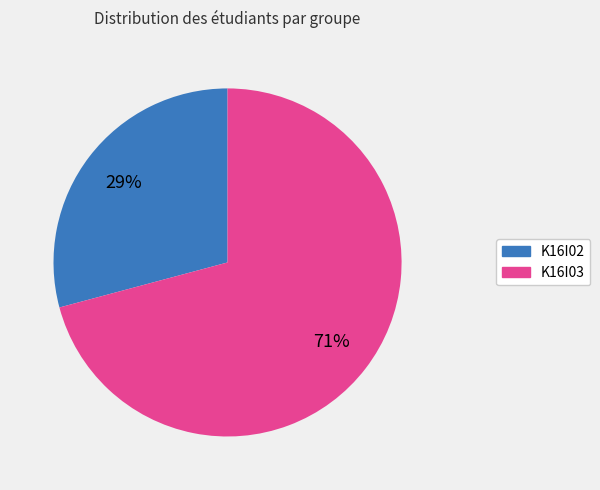

Rank the categories by value from lowest to highest.

K16I02, K16I03